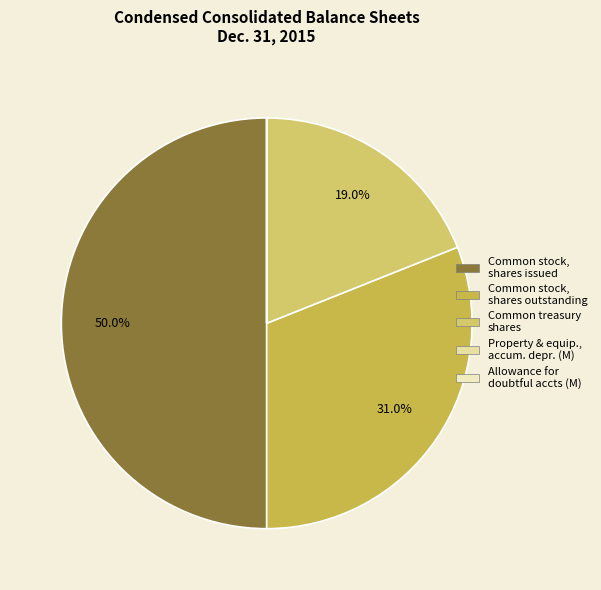

What percentage is the Common stock, shares outstanding slice, to the nearest percent?

31%